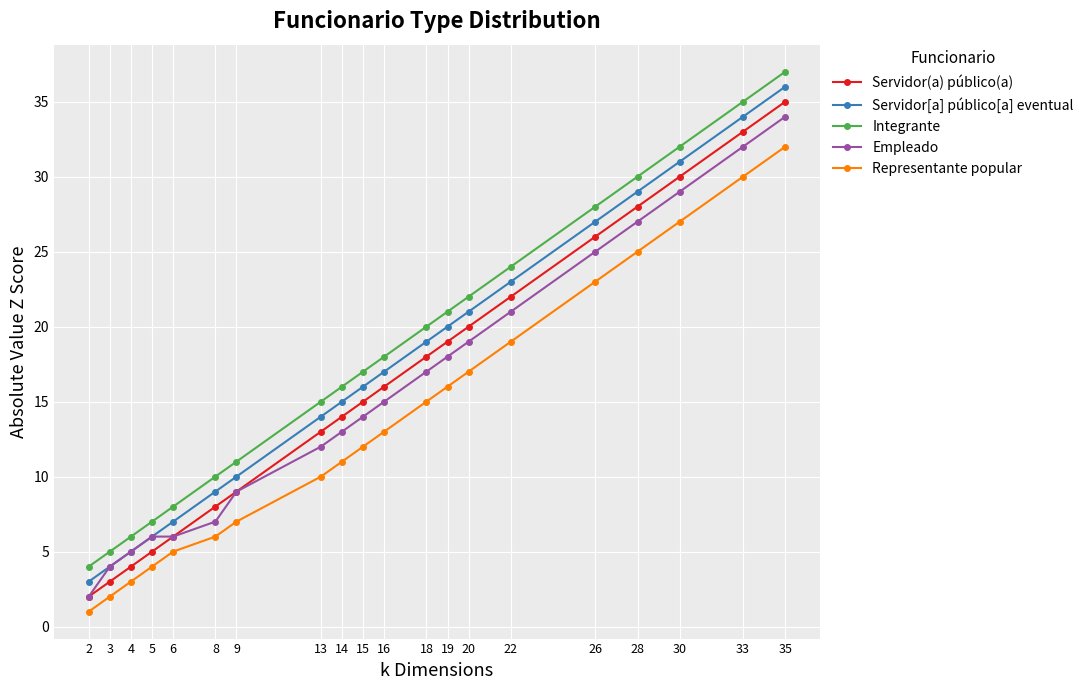

Reading left to right, transcribe all the data shown in this chart.

Servidor(a) público(a): 2	3	4	5	6	8	9	13	14	15	16	18	19	20	22	26	28	30	33	35
Servidor[a] público[a] eventual: 3	4	5	6	7	9	10	14	15	16	17	19	20	21	23	27	29	31	34	36
Integrante: 4	5	6	7	8	10	11	15	16	17	18	20	21	22	24	28	30	32	35	37
Empleado: 2	4	5	6	6	7	9	12	13	14	15	17	18	19	21	25	27	29	32	34
Representante popular: 1	2	3	4	5	6	7	10	11	12	13	15	16	17	19	23	25	27	30	32